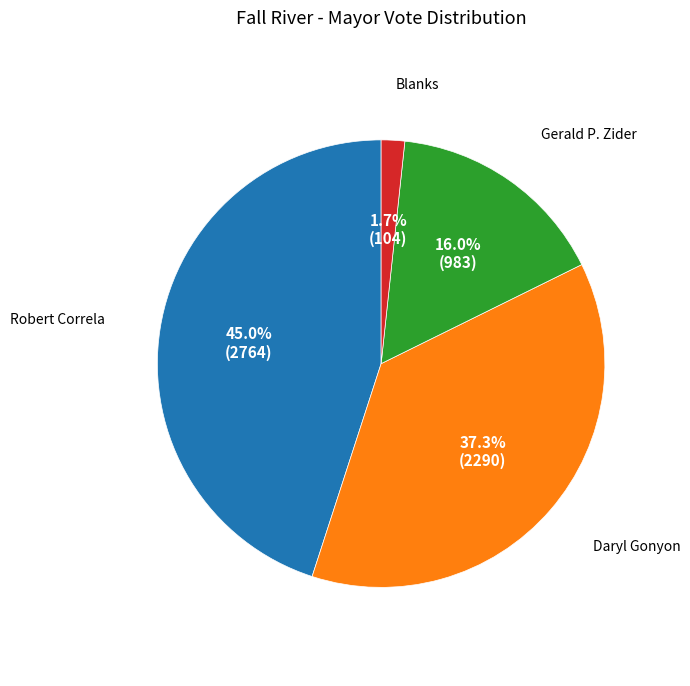

How many slices are in this pie chart?

4